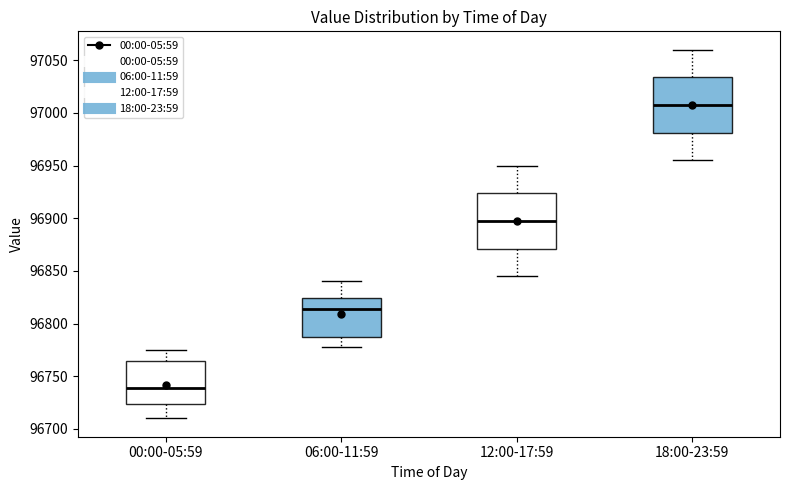

Reading left to right, transcribe this box plot: for each box, give where its median line is, the range the box spans, and where its two whiskers end, as read against the y-axis. The values are not printed on the chart, so give them approximately, as read against the axis.

00:00-05:59: median 96740, box 96725 to 96765, whiskers 96710 to 96775
06:00-11:59: median 96815, box 96785 to 96825, whiskers 96780 to 96840
12:00-17:59: median 96900, box 96870 to 96925, whiskers 96845 to 96950
18:00-23:59: median 97010, box 96980 to 97035, whiskers 96955 to 97060